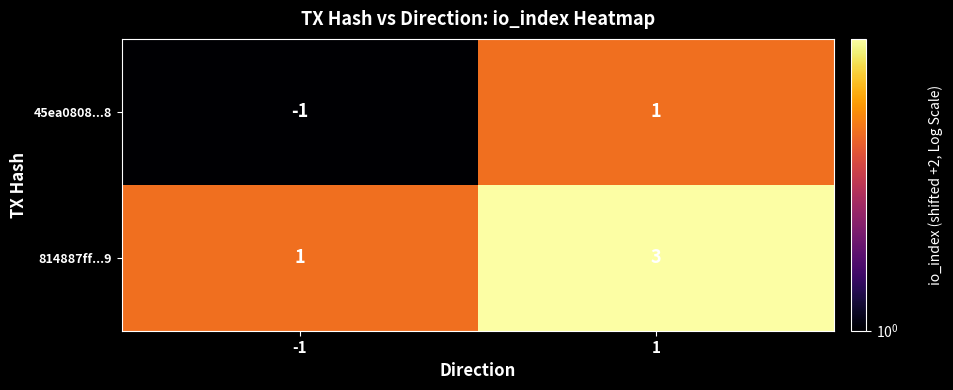

What is the sum of all 814887ff...9 values?

4